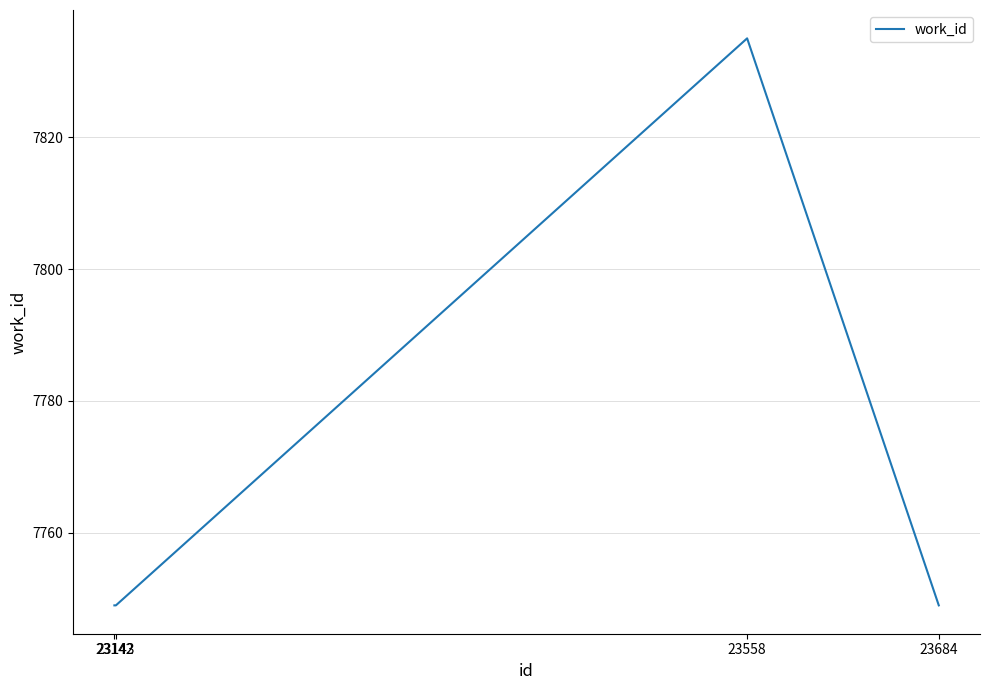

What is the ratio of the value at 23142 to the value at 23143?

1.0